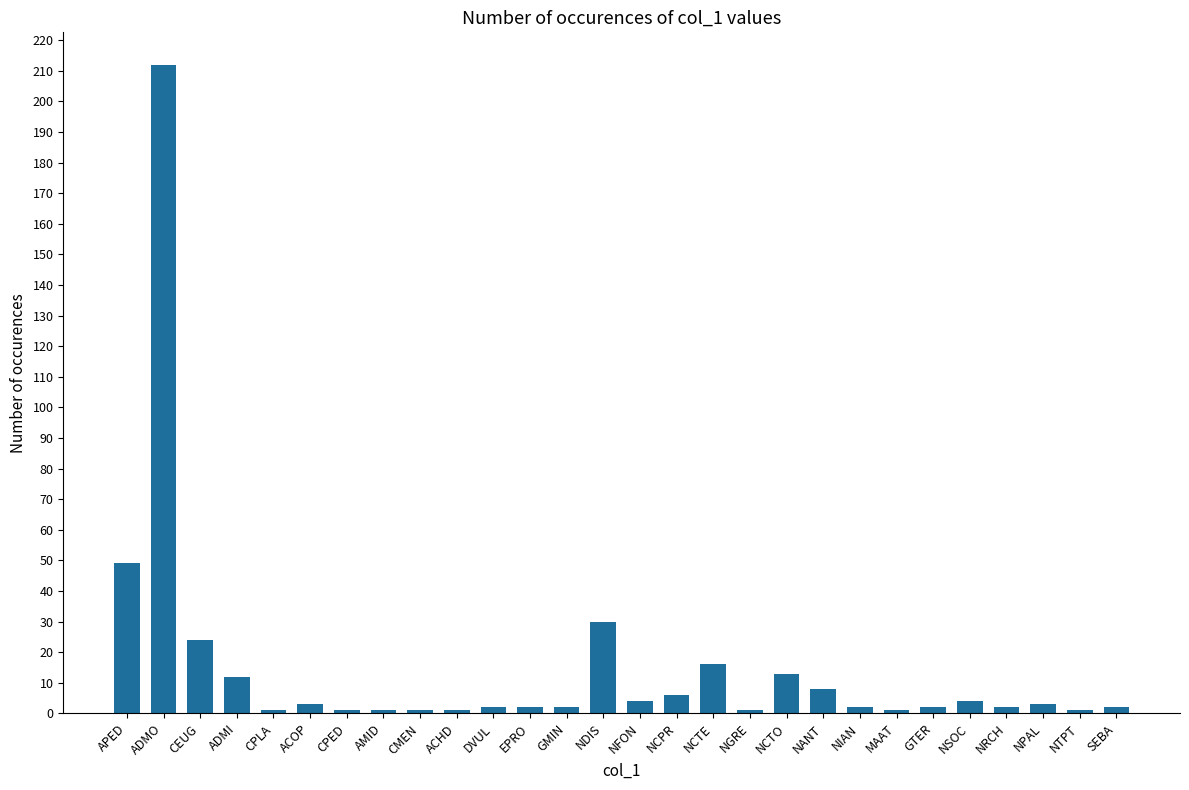

The chart shows a value of 16 at NCTE. True or false?

True